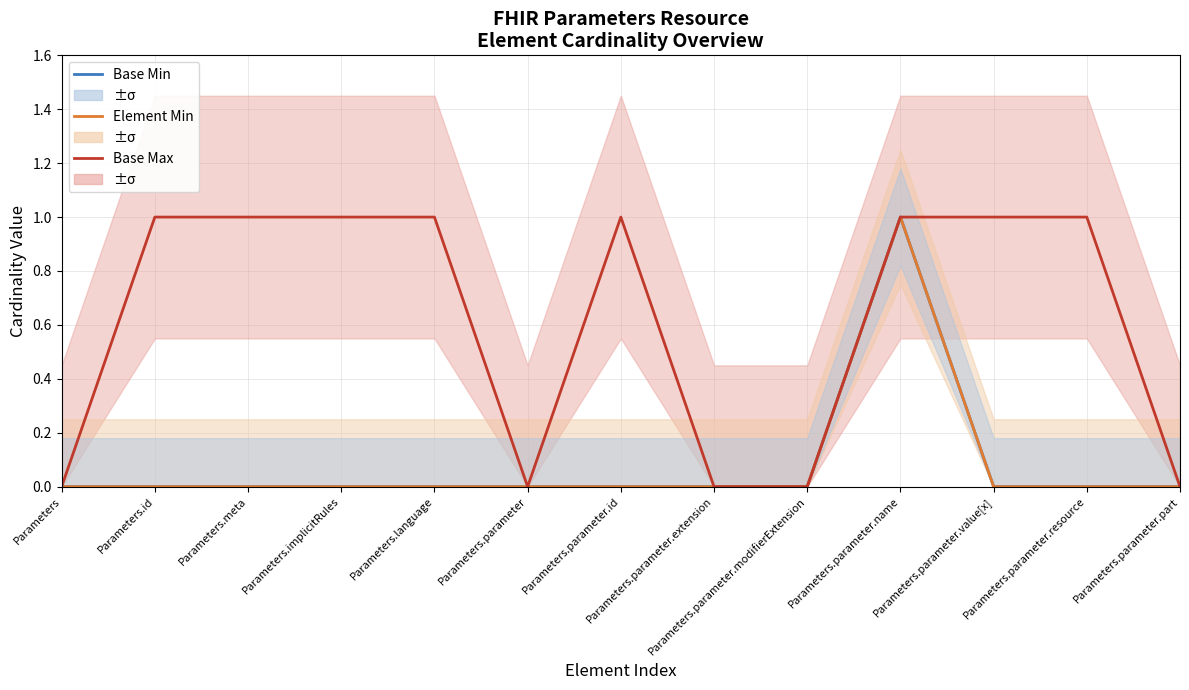

At which category is the sum across all series the highest?

Parameters.parameter.name